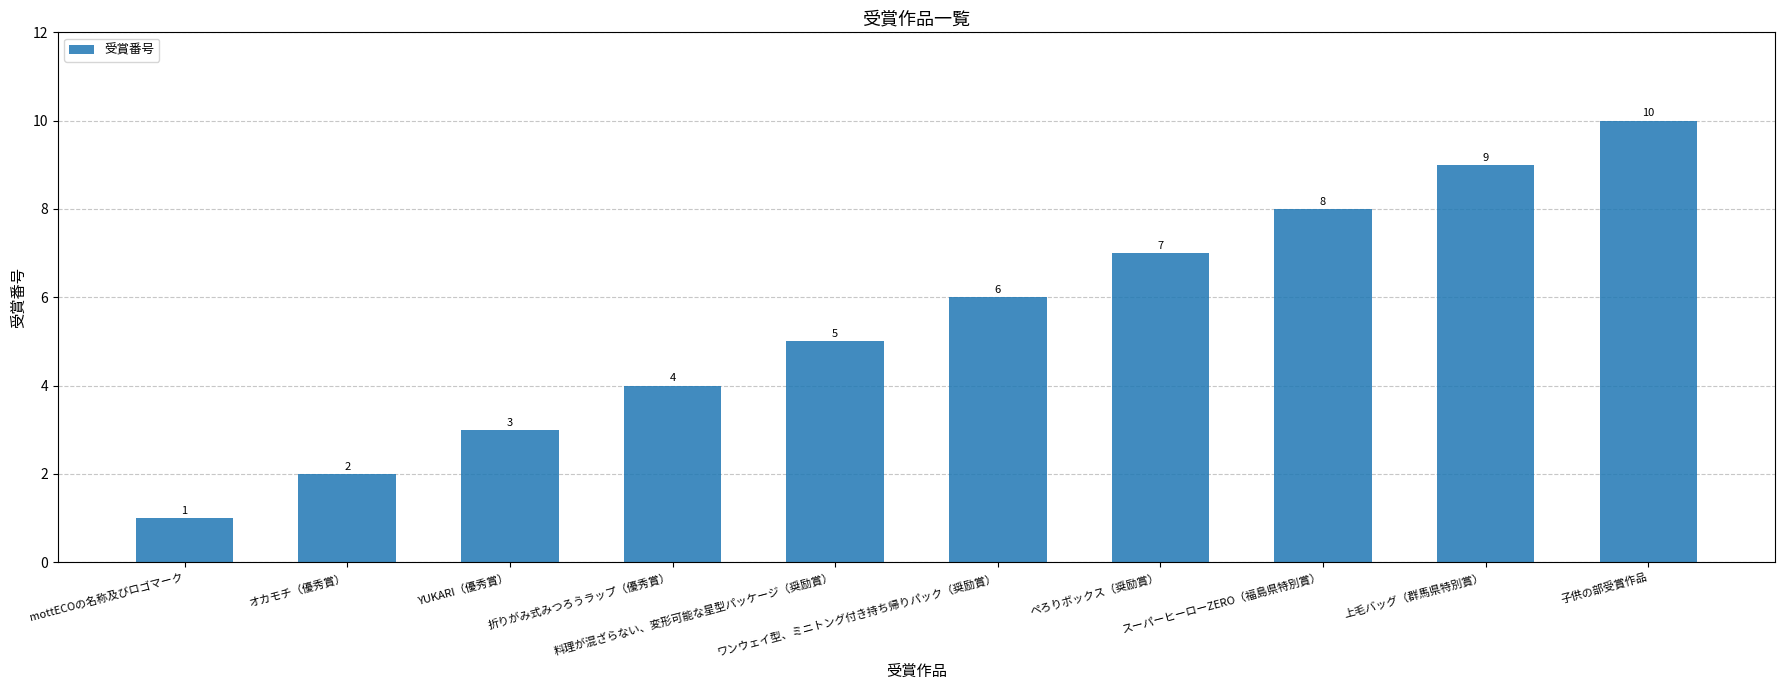

Count the values in the range 3 to 8.

6